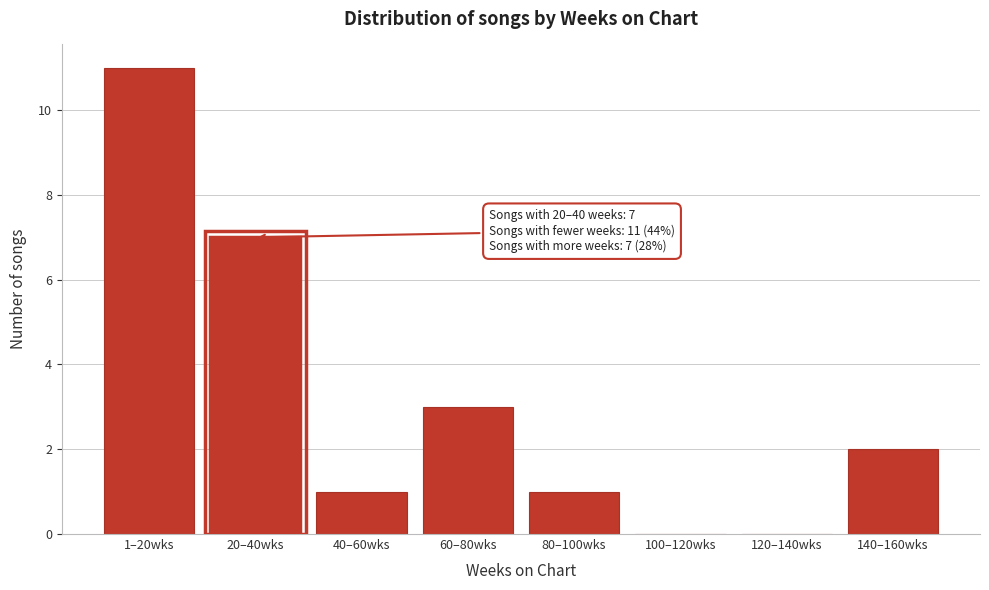

Reading left to right, transcribe all the data shown in this chart.

1–20wks=11	20–40wks=7	40–60wks=1	60–80wks=3	80–100wks=1	100–120wks=0	120–140wks=0	140–160wks=2